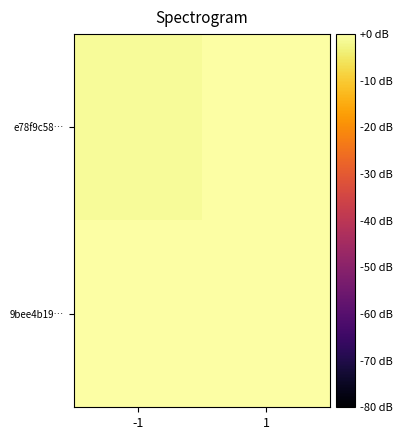

Between -1 and 1, which series saw the biggest shift?

e78f9c58…